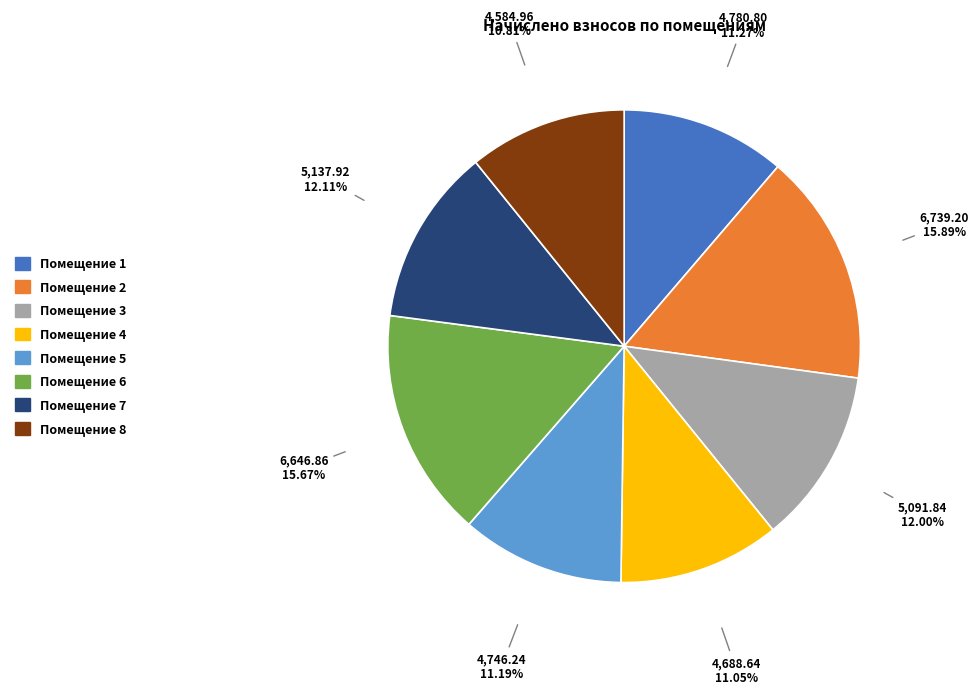

Is there any slice that represents more than half of the pie?

No